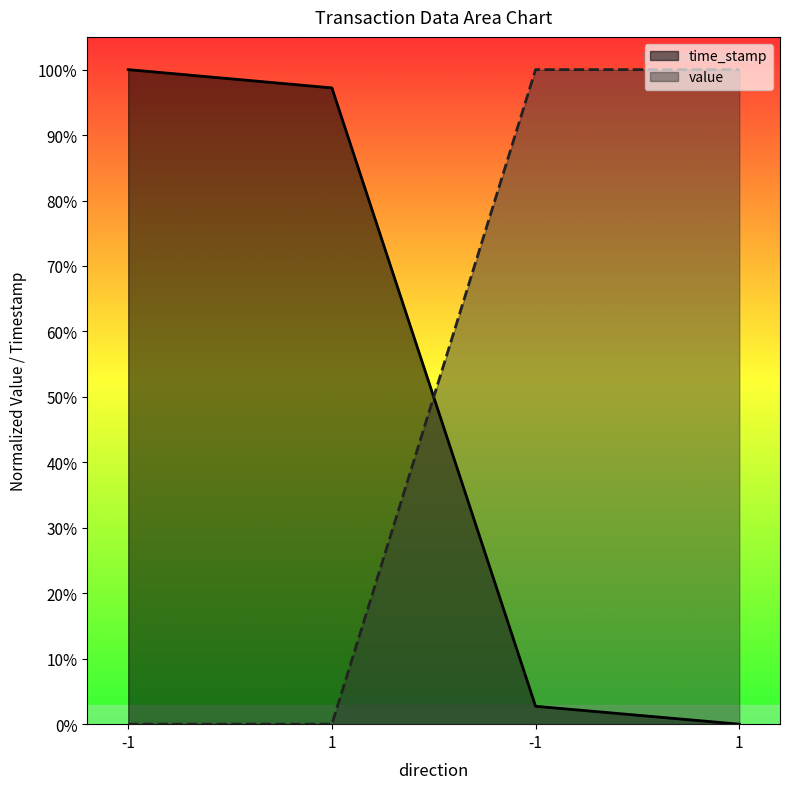

Rank the series by their average value, from highest to lowest.

value, time_stamp